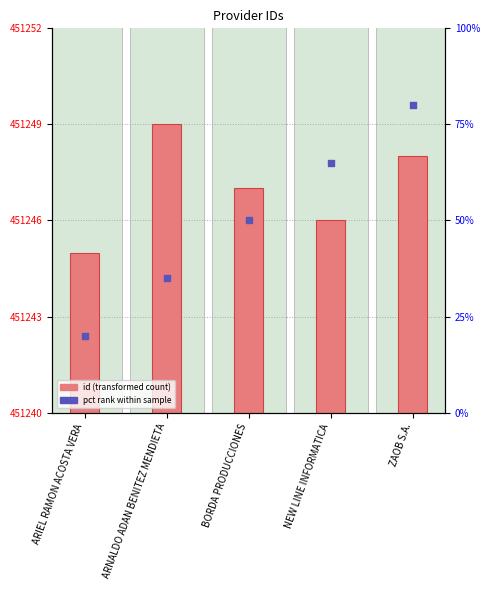

What is the total value across all series at BORDA PRODUCCIONES?

451297